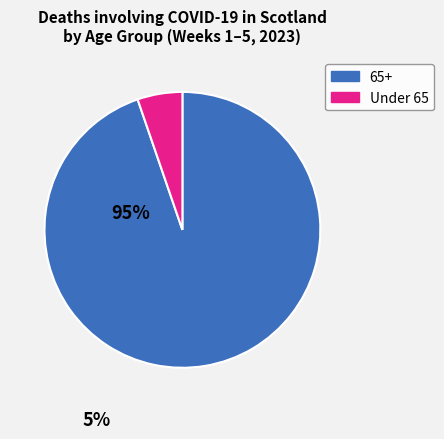

Count the number of slices in the pie.

2